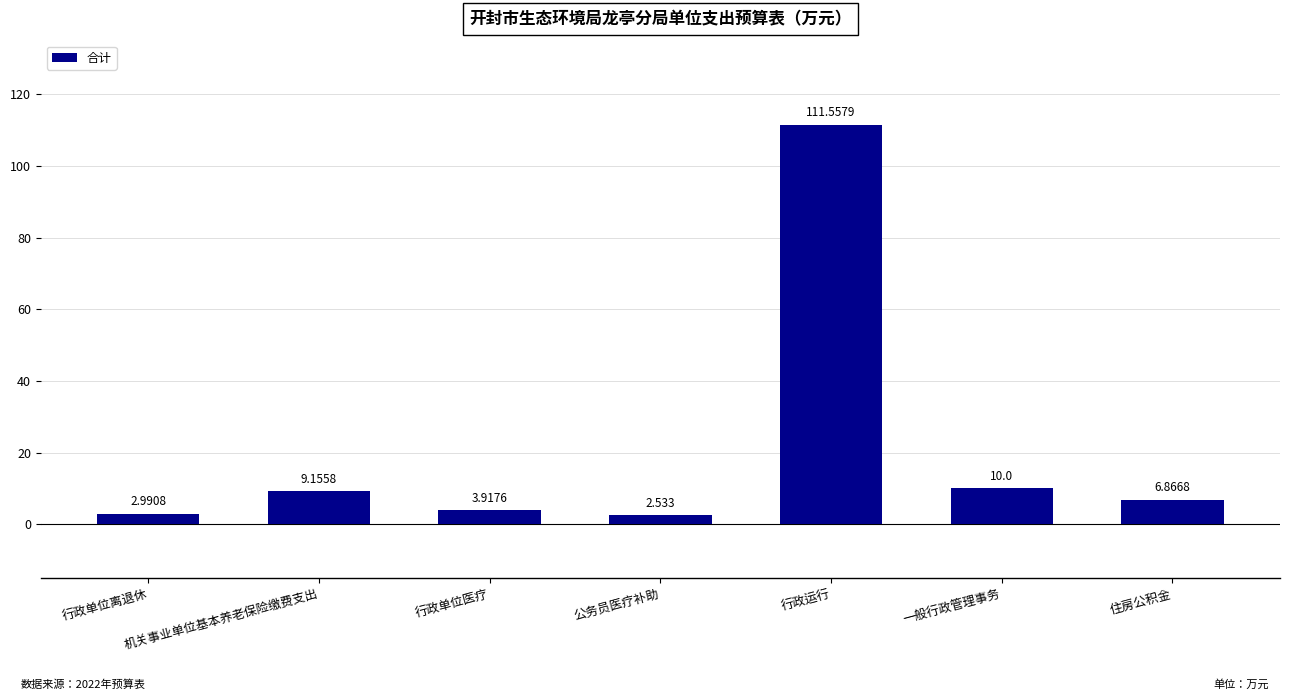

Which category has the highest value across all series?

行政运行